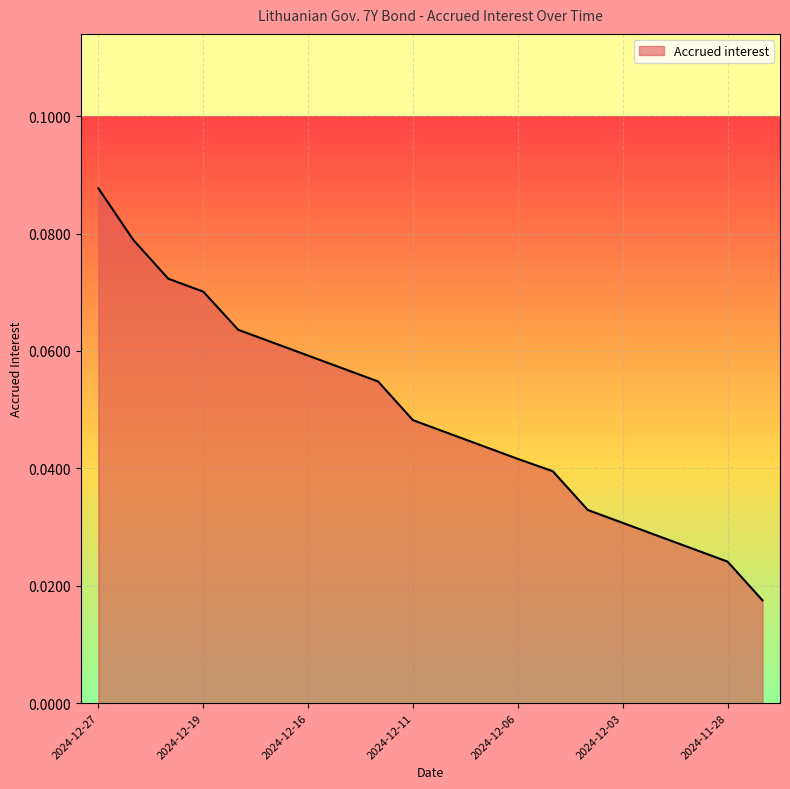

At which category does the chart reach its minimum across all series?

2024-11-27